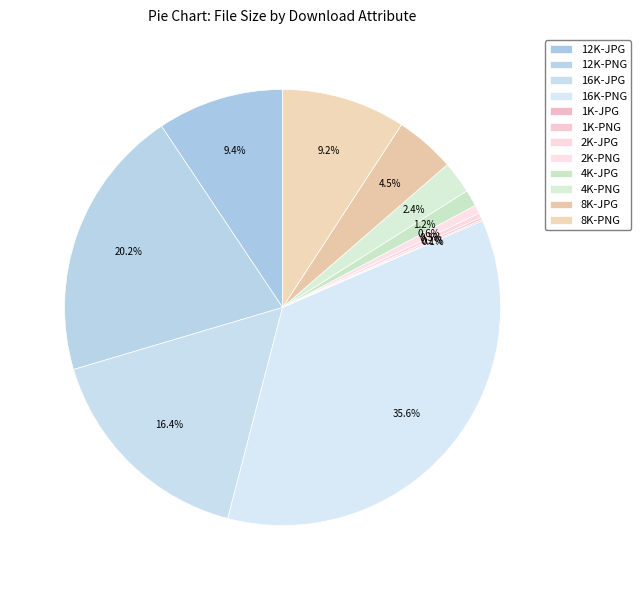

Does any single category account for the majority?

No